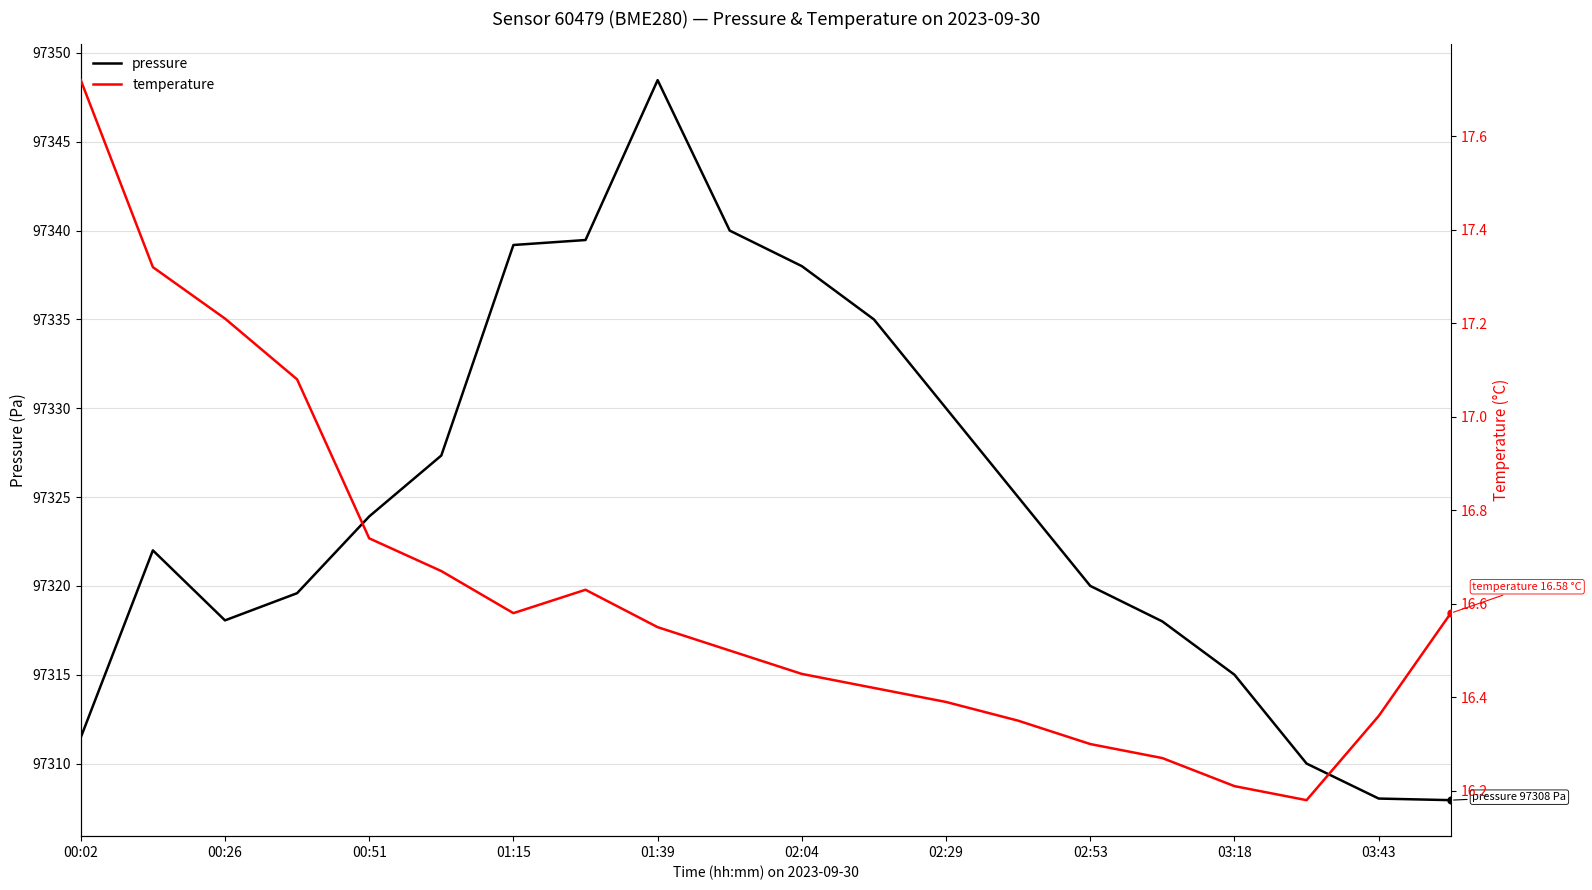

The value of pressure at 02:29 is 97330.0. True or false?

True